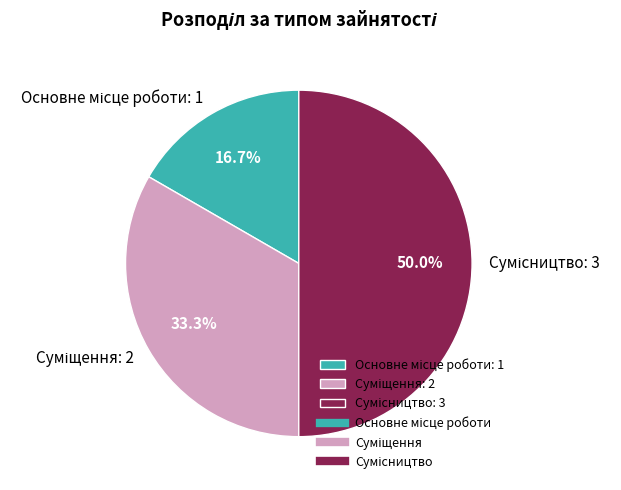

Count the number of slices in the pie.

3